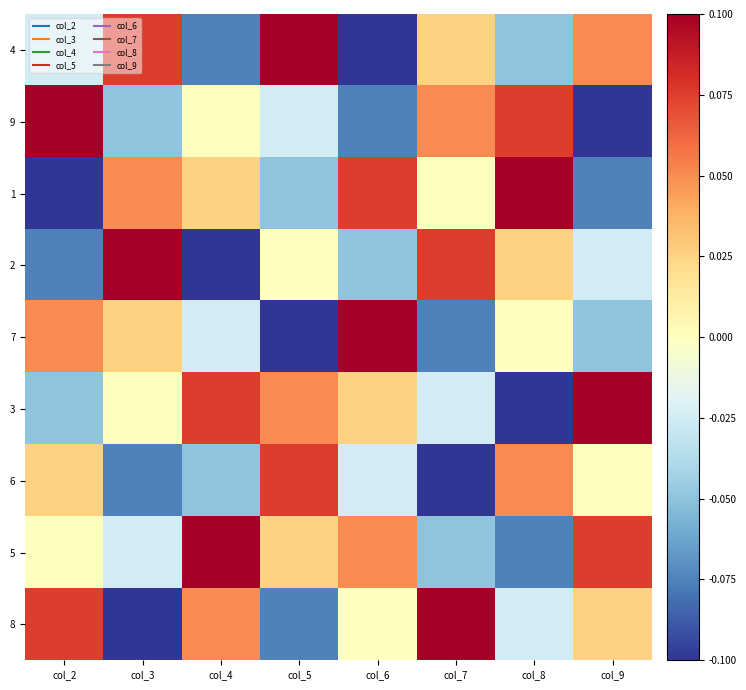

How many data points does each series have?

8